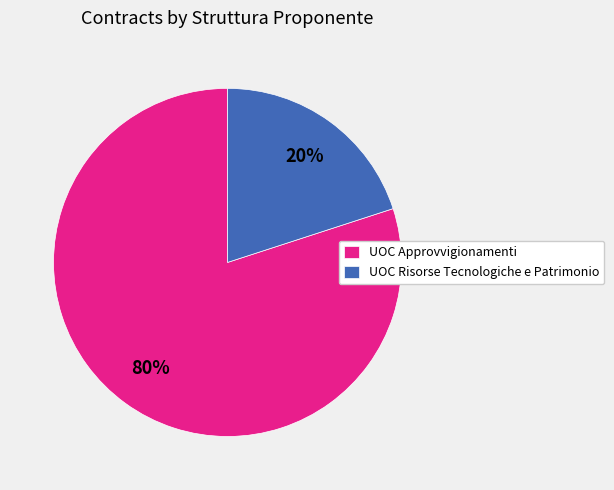

What is the ratio of the value at UOC Approvvigionamenti to the value at UOC Risorse Tecnologiche e Patrimonio?

4.0